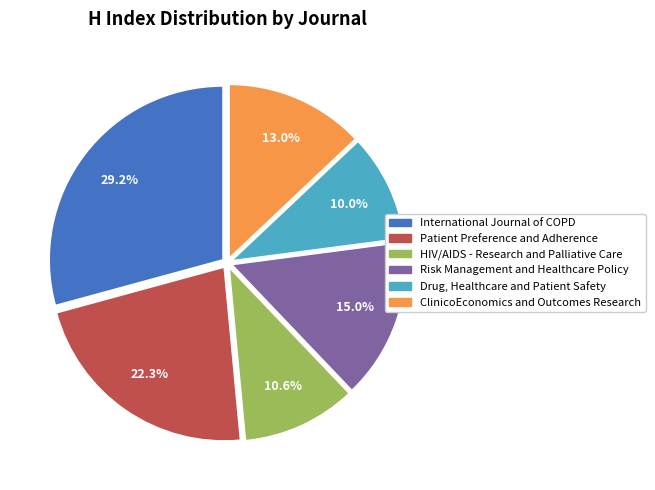

To the nearest percent, what is the average slice percentage?

17%